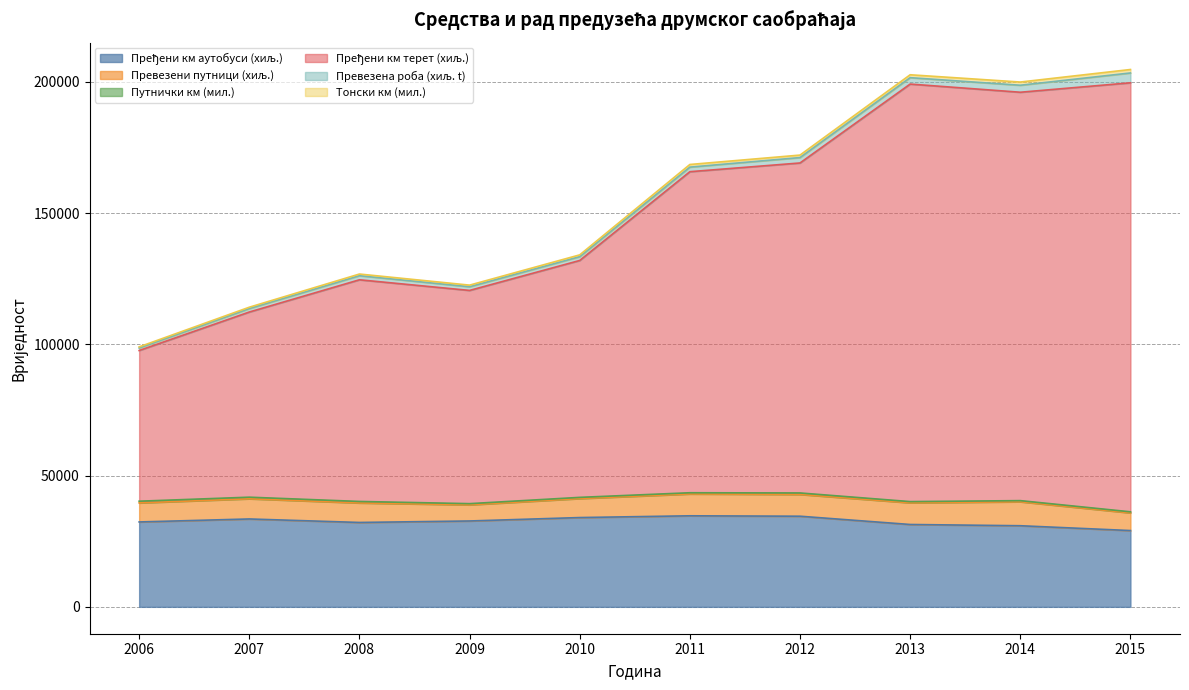

True or false: Пређени км терет (хиљ.) and Тонски км (мил.) cross at least once.

False